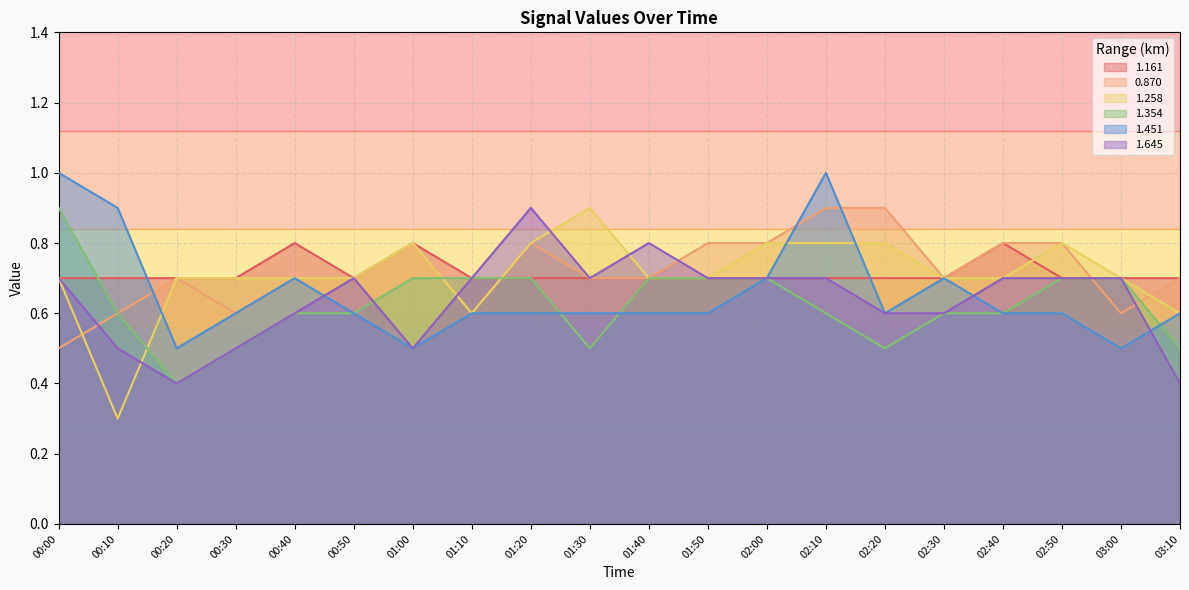

How many lines are shown in the chart?

6